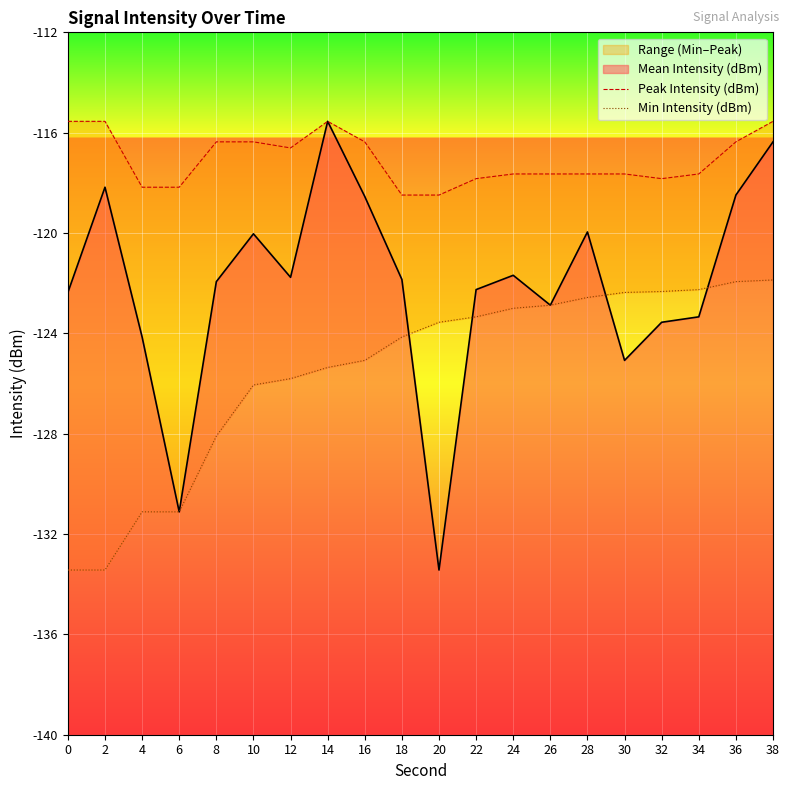

True or false: Mean Intensity (dBm) has a value of -204.7 at 14.

False